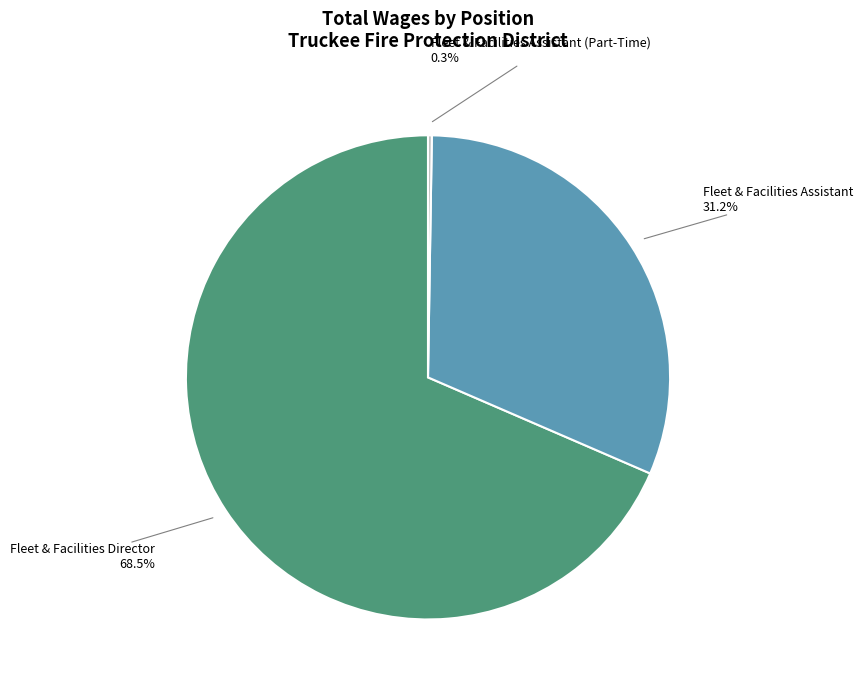

What percentage is the Fleet & Facilities Assistant slice, to the nearest percent?

31%